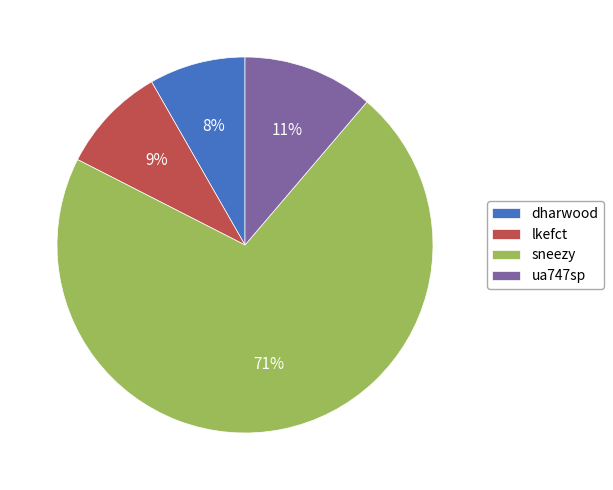

Is the sum of dharwood and ua747sp greater than half?

No